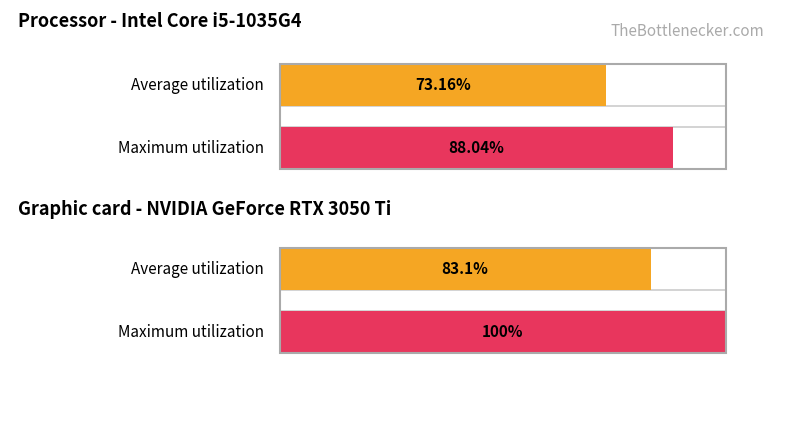

List the series in order of their overall mean, lowest first.

Average utilization, Maximum utilization